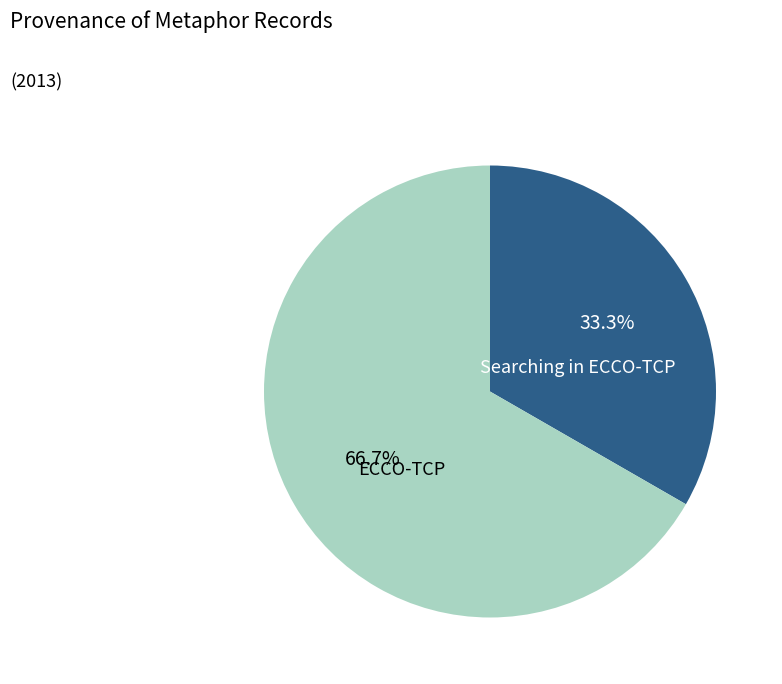

Does any single category account for the majority?

Yes